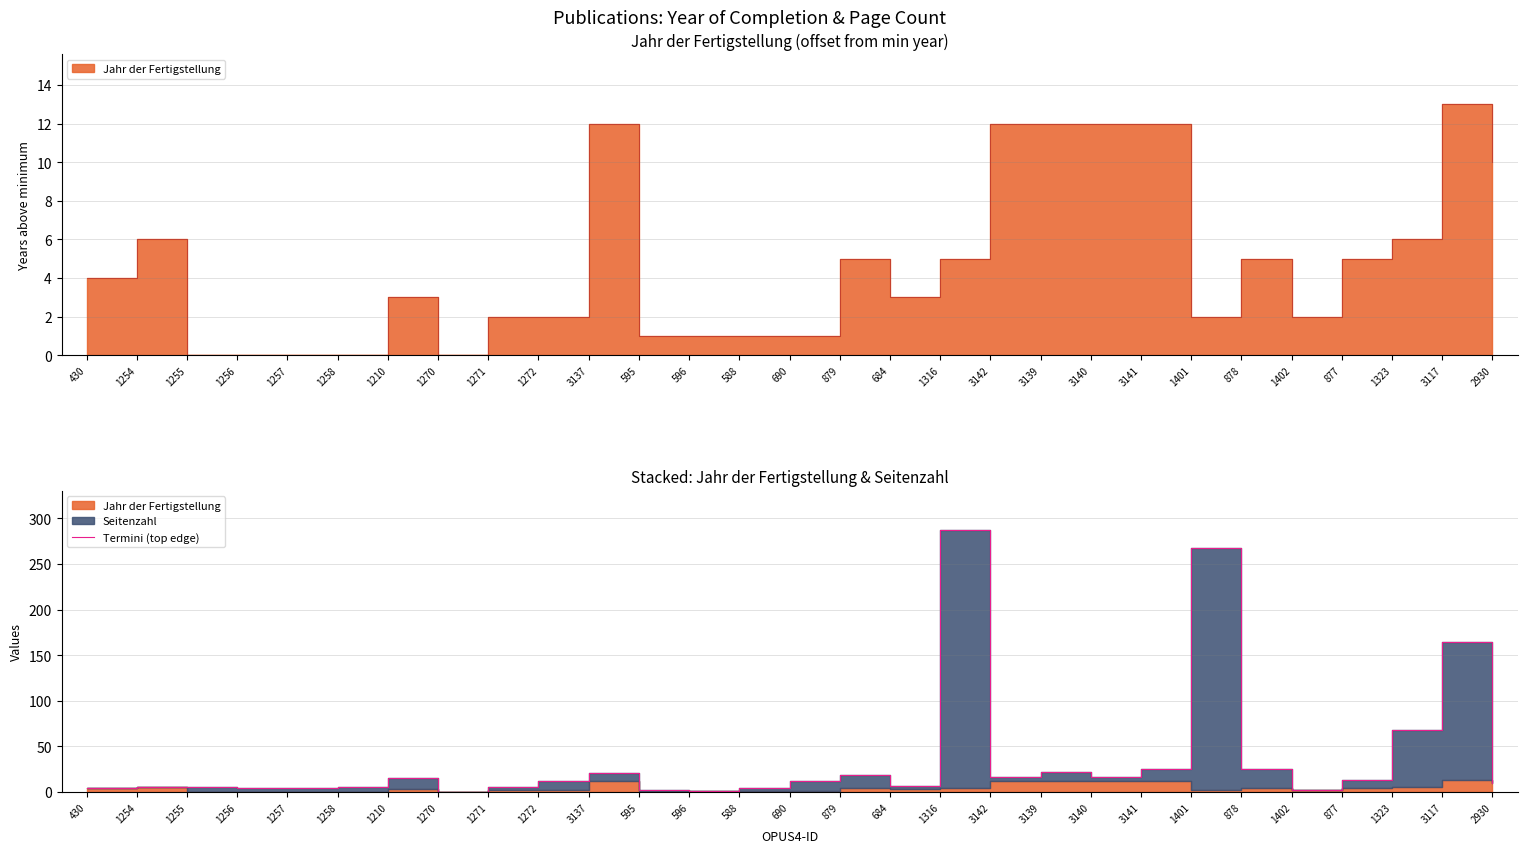

Where is the first local minimum?

1270